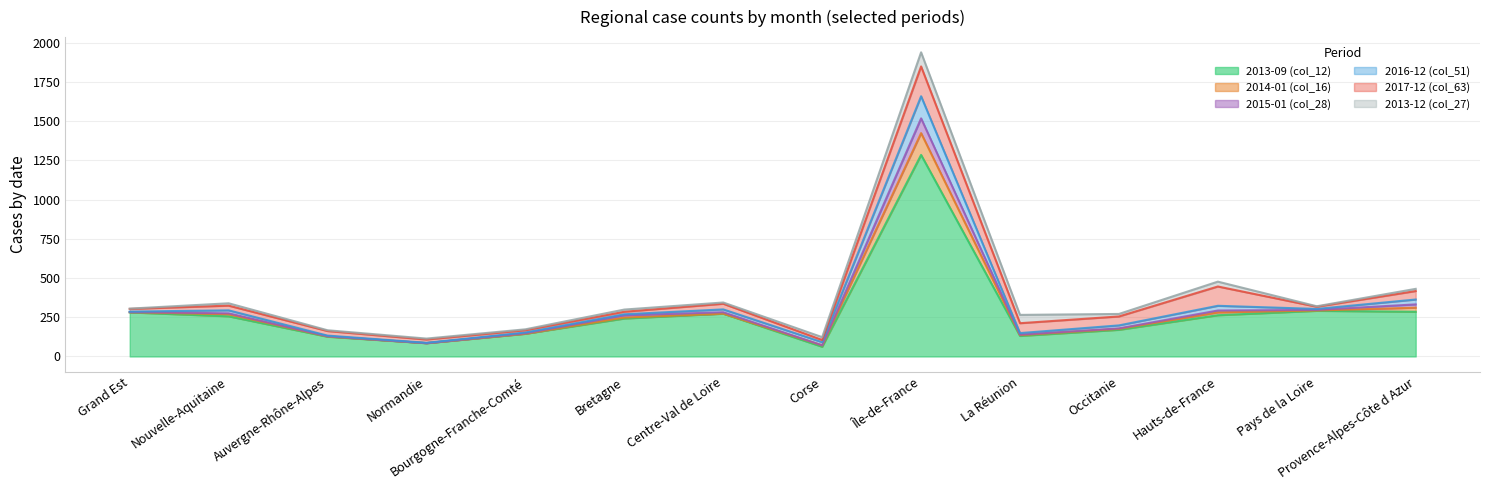

In 2014-01 (col_16), how many points are lower than both neighbors (excluding endpoints)?

4